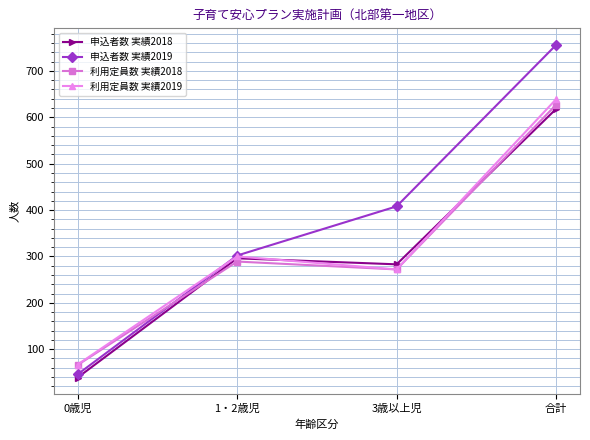

What is the average value of the 利用定員数 実績2019 series?

320